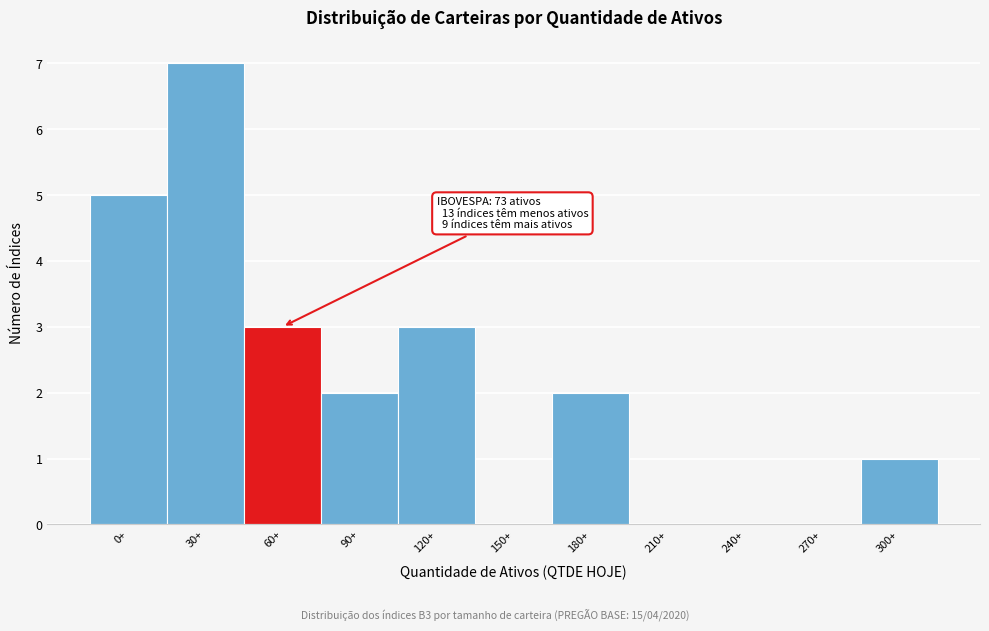

Reading right to left, transcribe all the data shown in this chart.

300+=1	270+=0	240+=0	210+=0	180+=2	150+=0	120+=3	90+=2	60+=3	30+=7	0+=5